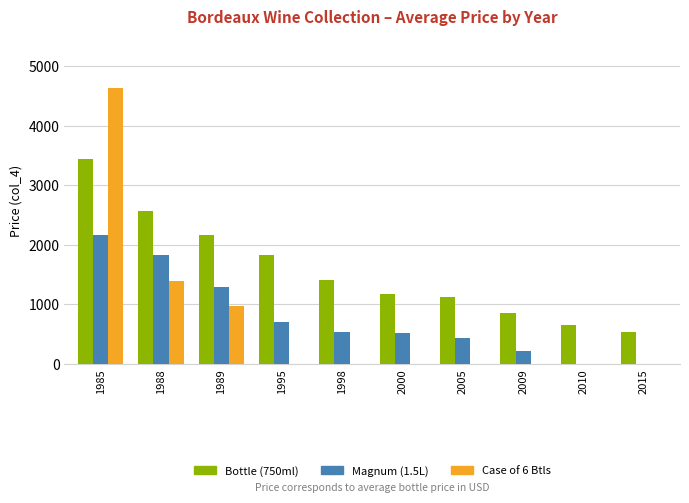

Which category has the highest value in the Case of 6 Btls series?

1985